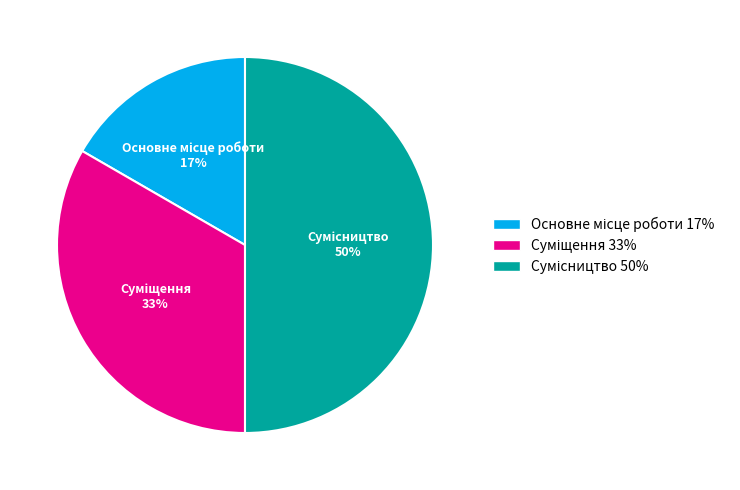

Count the number of slices in the pie.

3